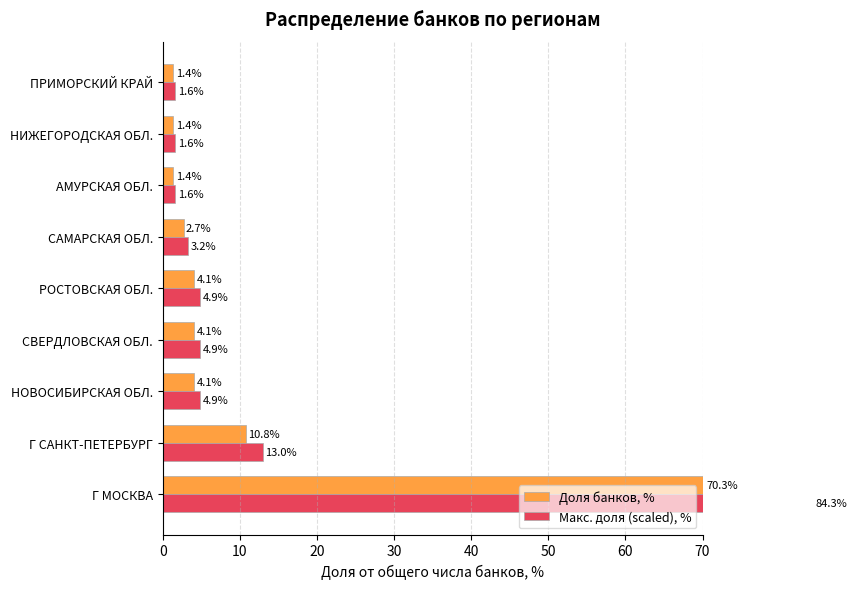

Does the chart contain stacked bars?

No